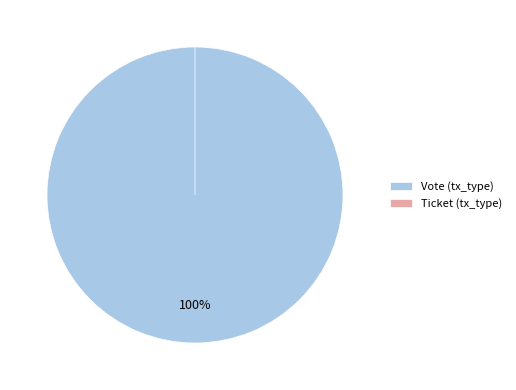

Does any single category account for the majority?

Yes